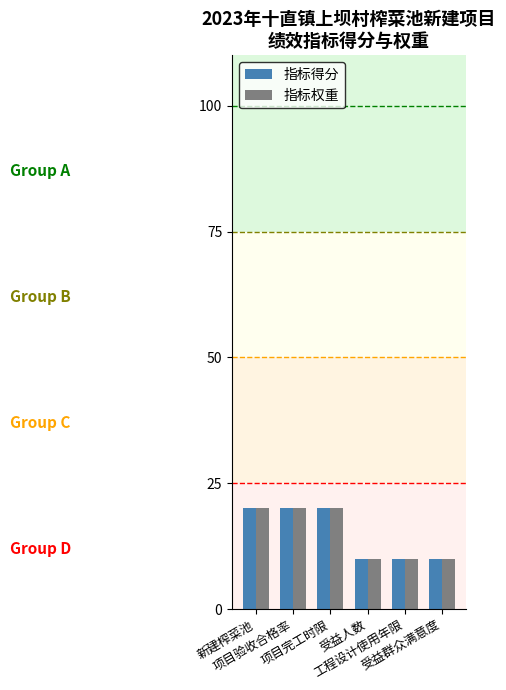

What is the difference between the second highest and minimum values in the 指标得分 series?

10